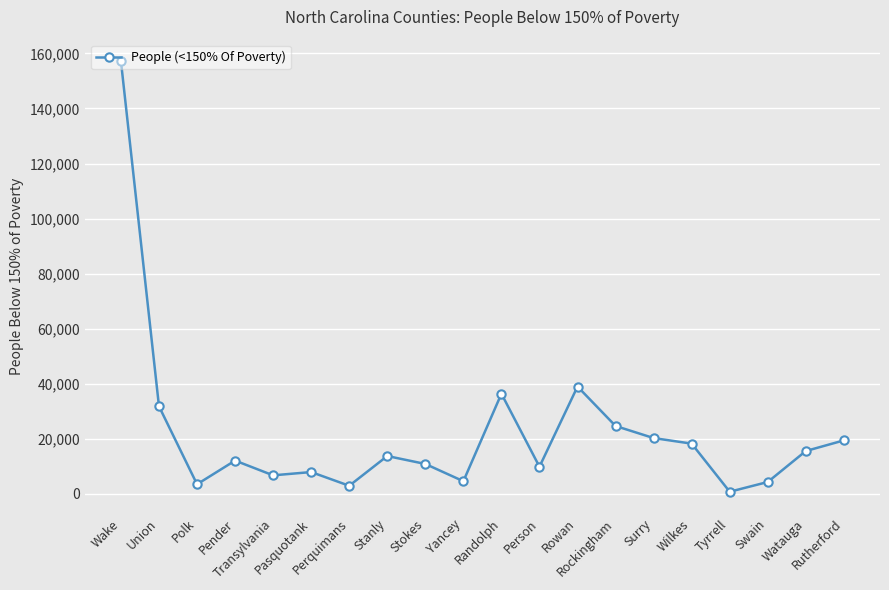

What is the maximum value shown in the chart?

157168